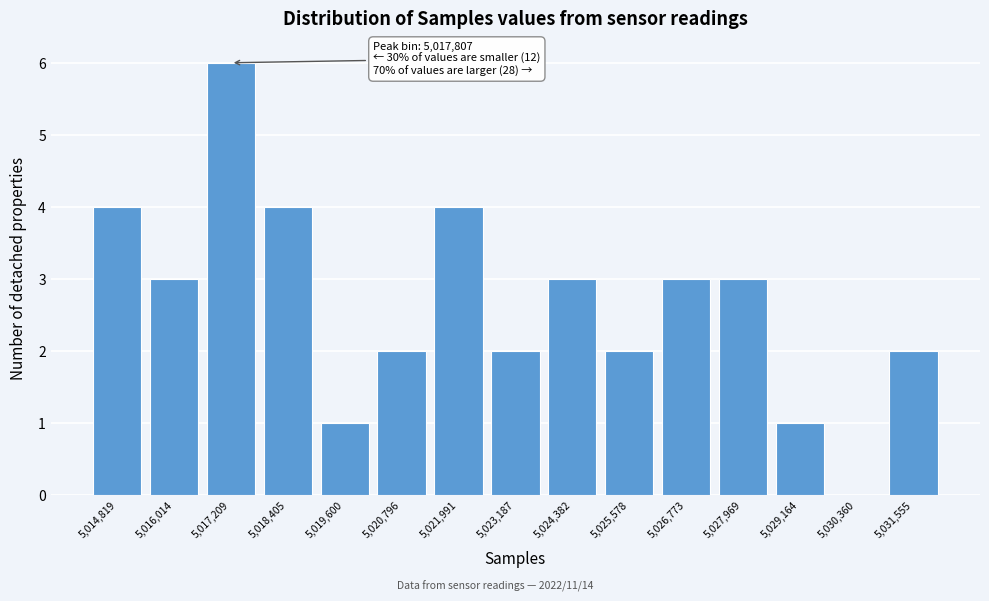

Reading right to left, extract all data points from this chart.

5,031,555=2	5,030,360=0	5,029,164=1	5,027,969=3	5,026,773=3	5,025,578=2	5,024,382=3	5,023,187=2	5,021,991=4	5,020,796=2	5,019,600=1	5,018,405=4	5,017,209=6	5,016,014=3	5,014,819=4